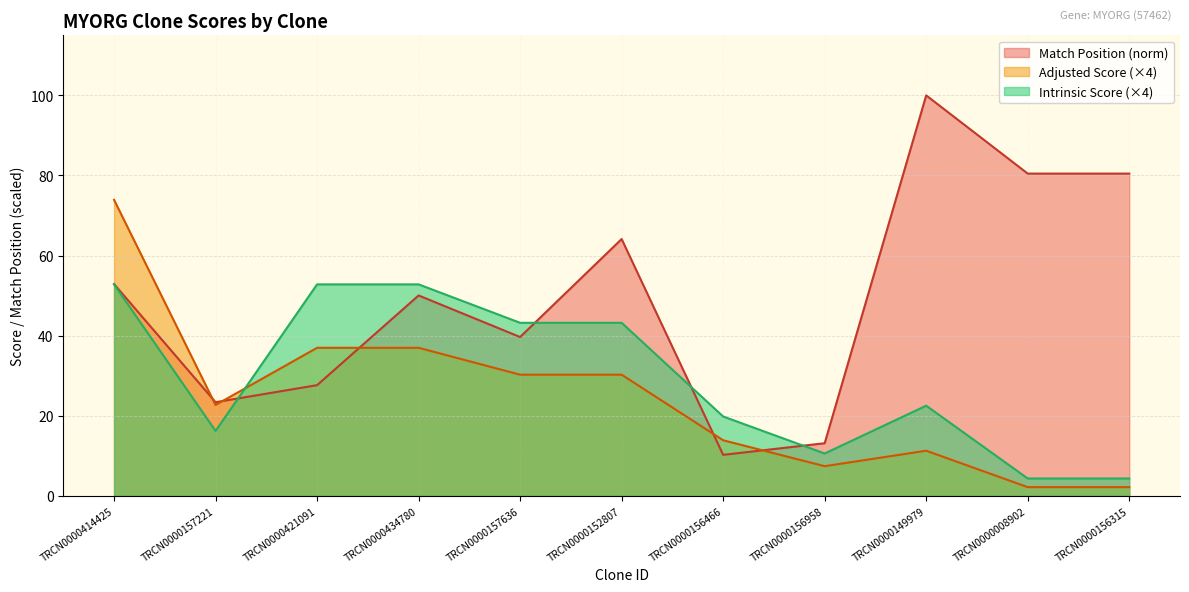

List the labels in order of Intrinsic Score value, largest first.

TRCN0000414425, TRCN0000421091, TRCN0000434780, TRCN0000157636, TRCN0000152807, TRCN0000149979, TRCN0000156466, TRCN0000157221, TRCN0000156958, TRCN0000008902, TRCN0000156315